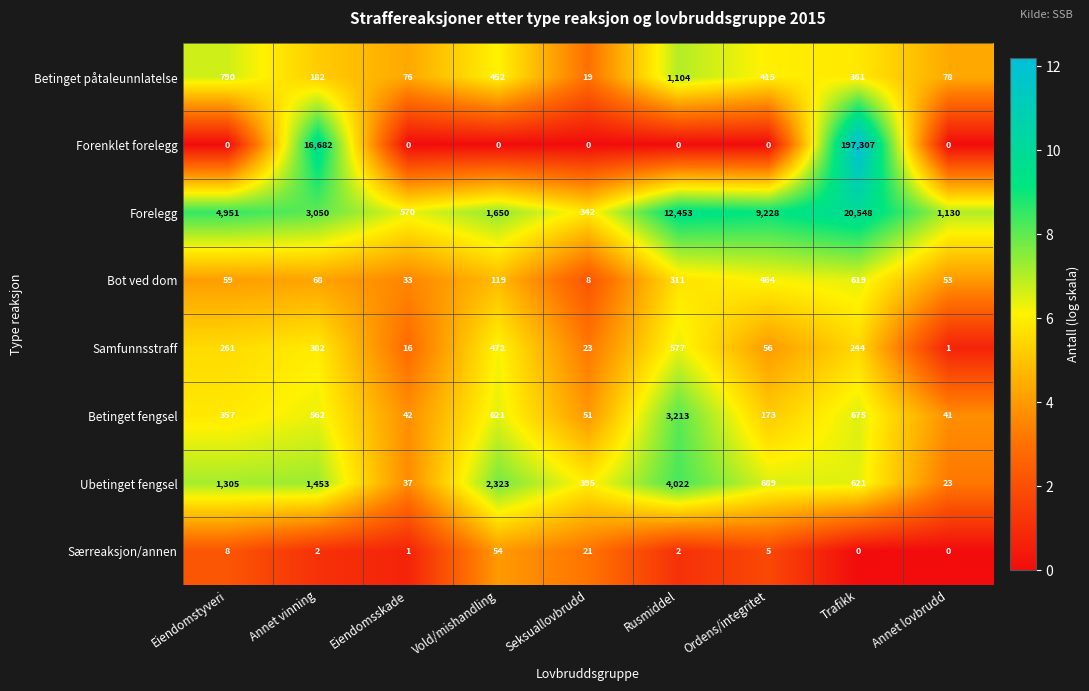

What is the difference between the Forenklet forelegg values at Annet vinning and Vold/mishandling?

16682